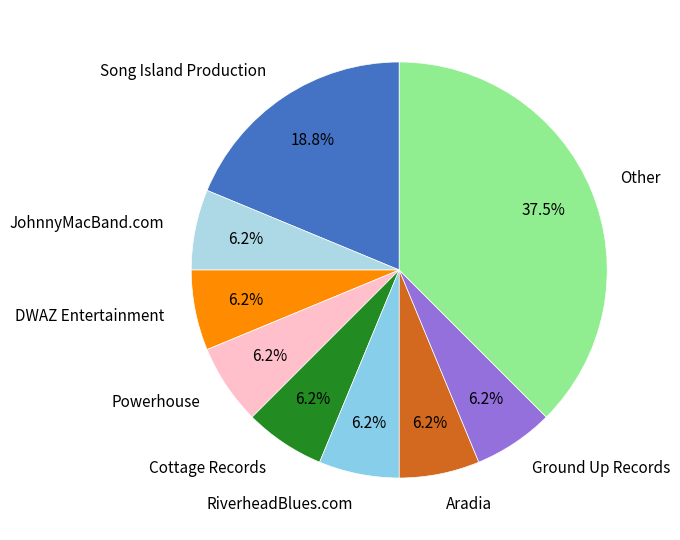

Combined, do Ground Up Records and RiverheadBlues.com account for over 50%?

No